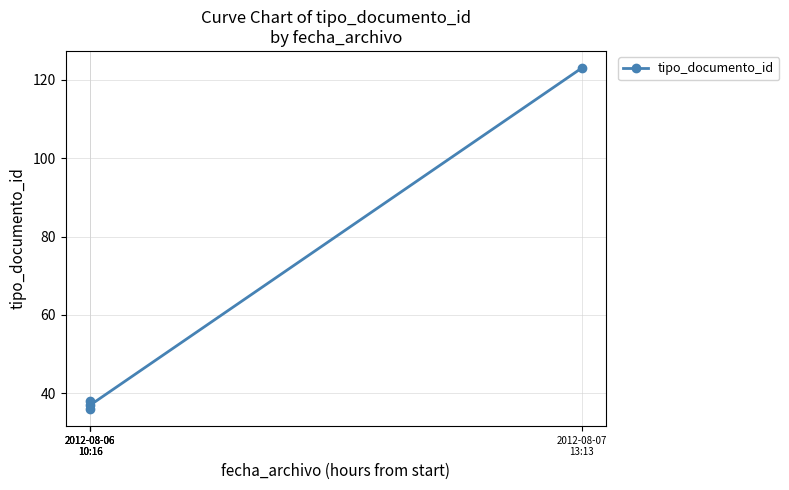

What is the ratio of the value at 2012-08-06
10:16 to the value at 2012-08-07
13:13?

0.3